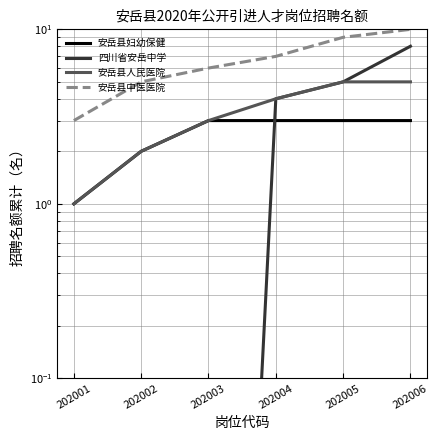

At which category is the sum across all series the highest?

202006